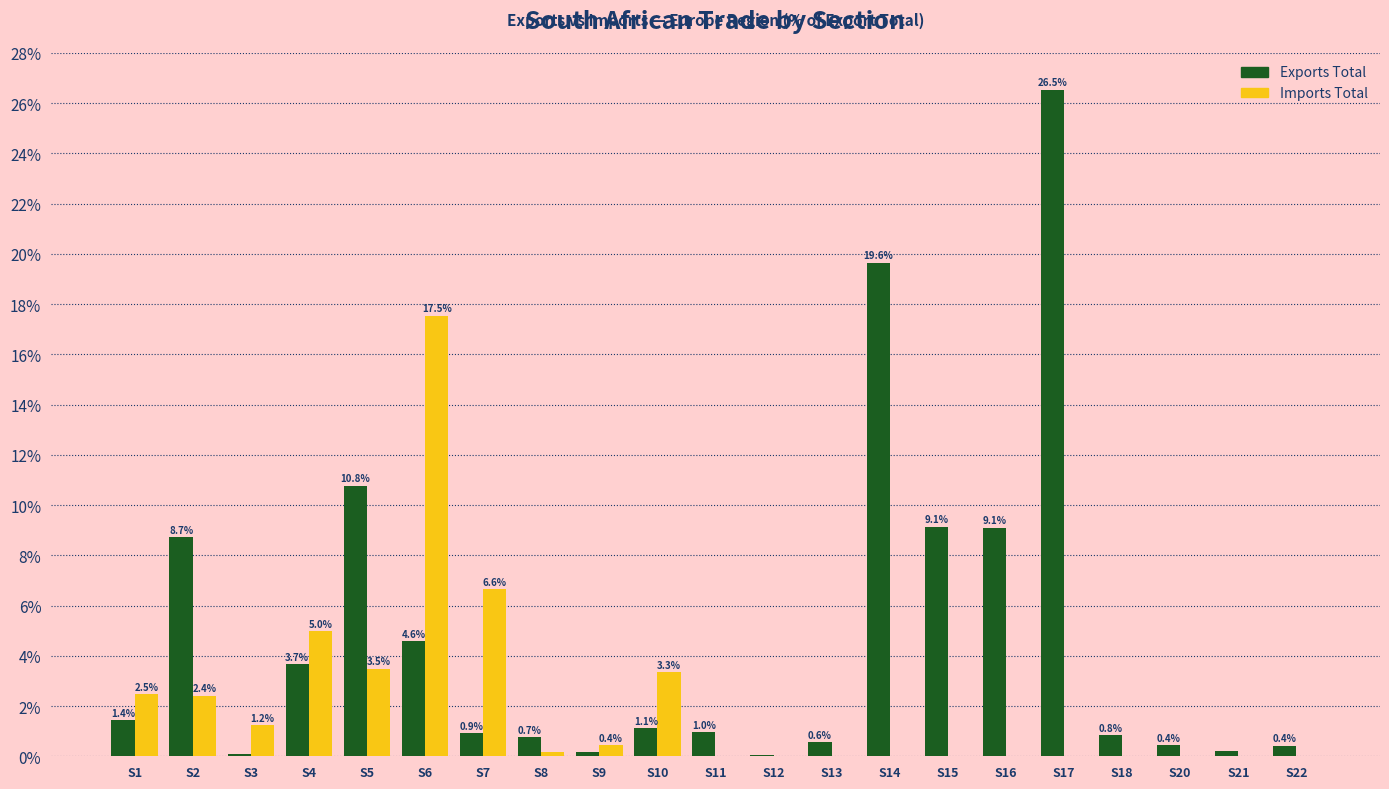

Read the Exports Total value at S1.

1.4